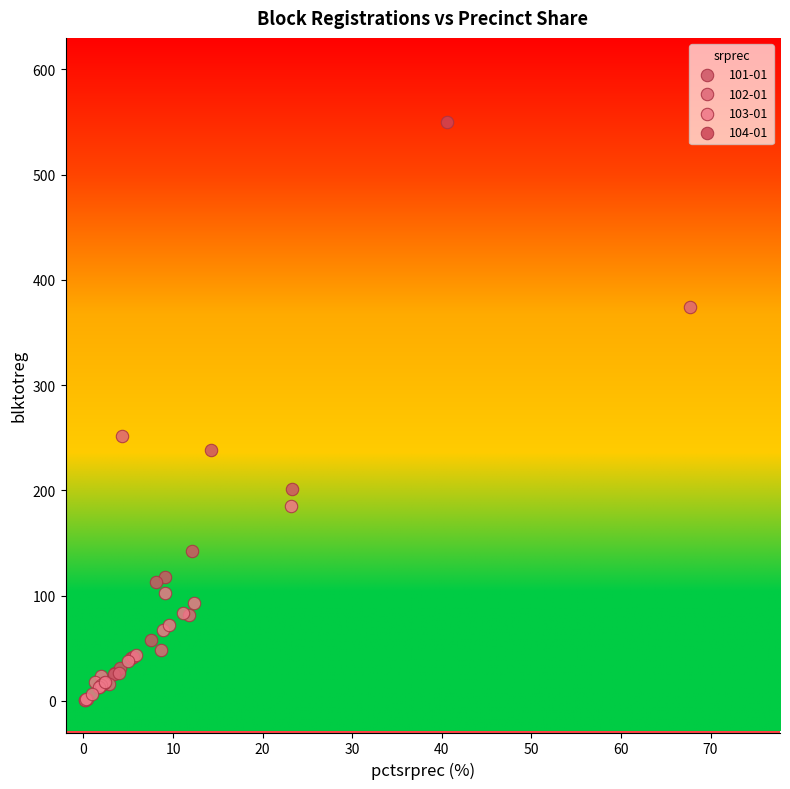

What are all the series names shown in the legend?

101-01, 102-01, 103-01, 104-01